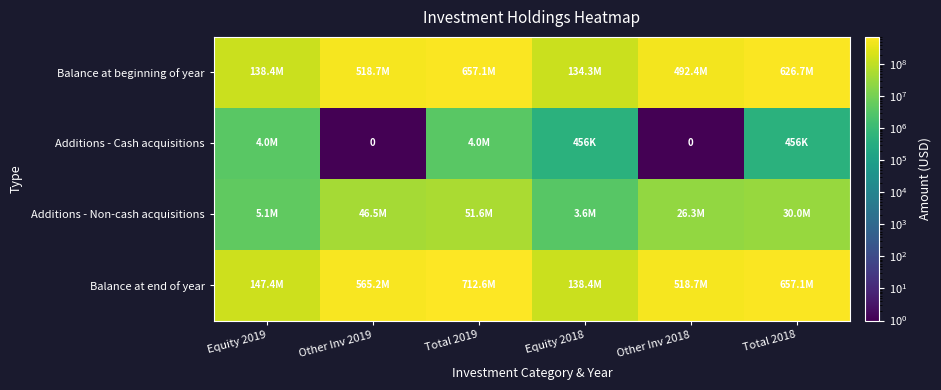

What is the difference between the Balance at beginning of year values at Other Inv 2018 and Total 2019?

164702926